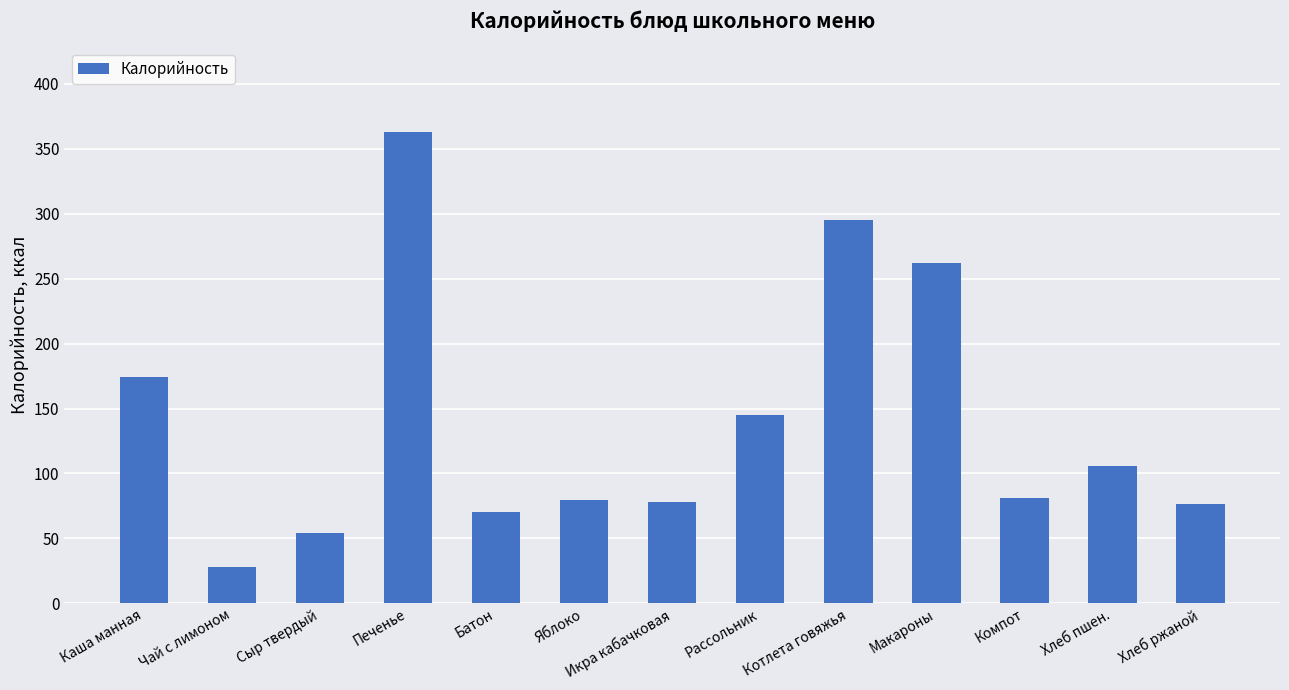

True or false: the data shows 46.7 at Компот.

False